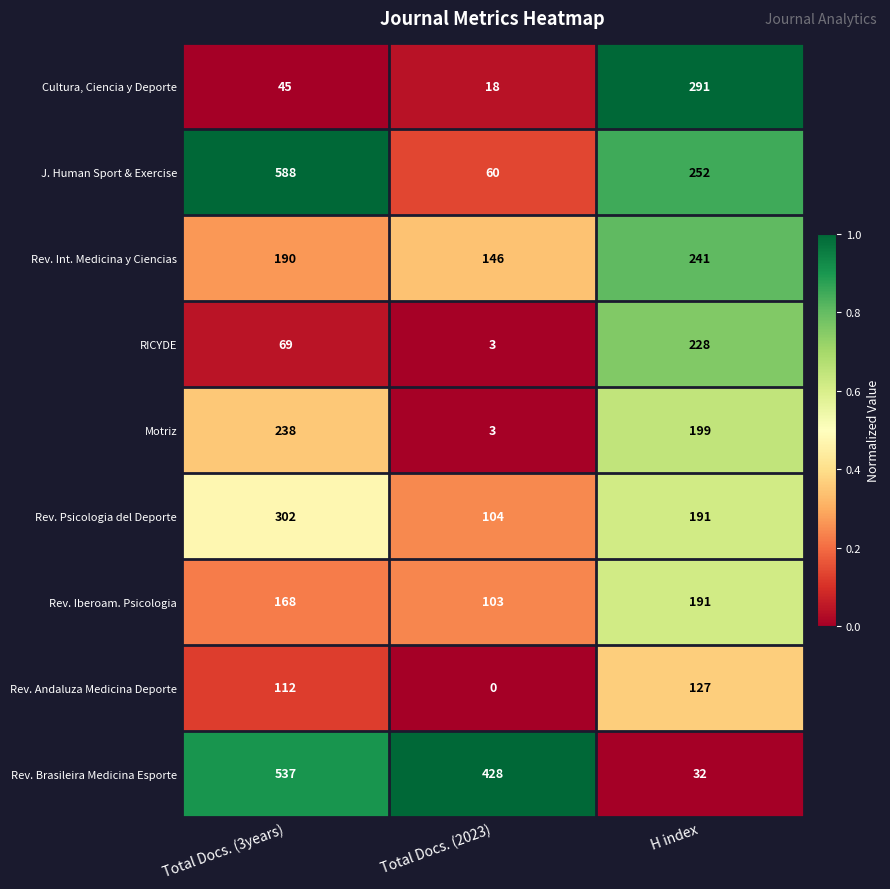

What is the sum of the Rev. Psicologia del Deporte values at H index and Total Docs. (2023)?

295